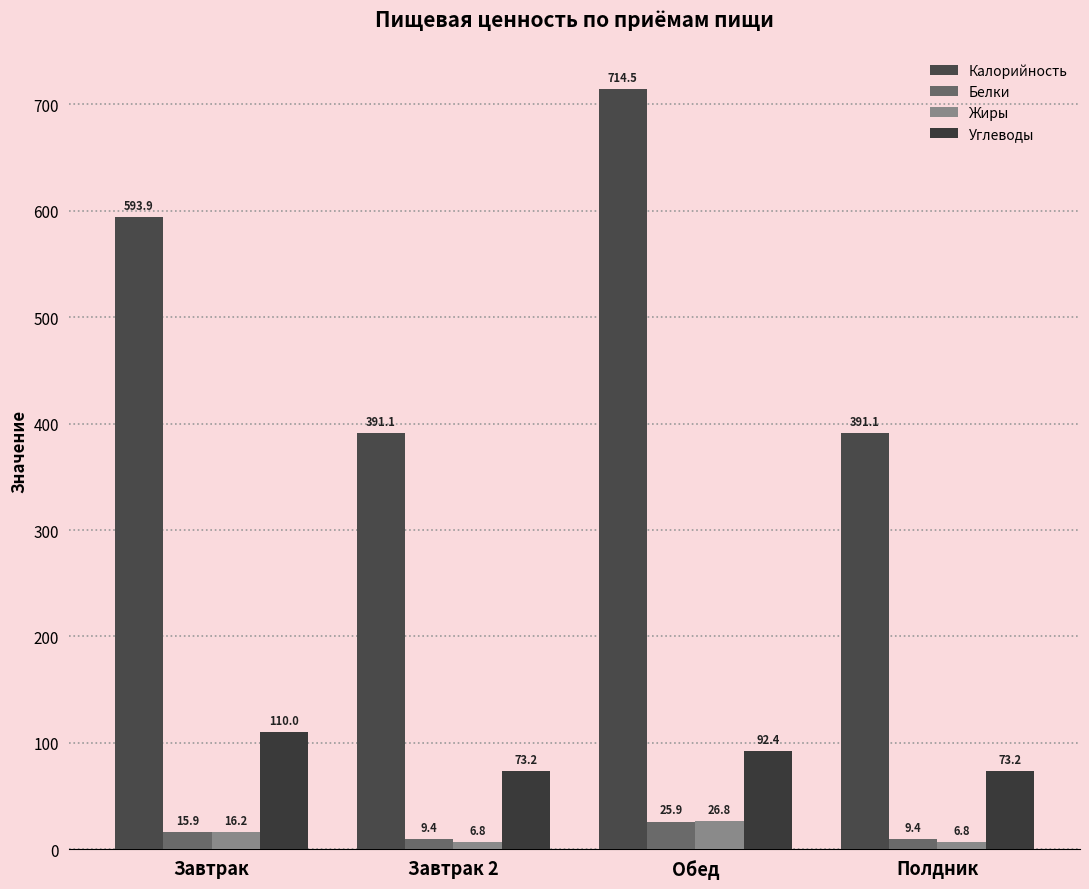

Where does the Калорийность series first go above 593?

Завтрак